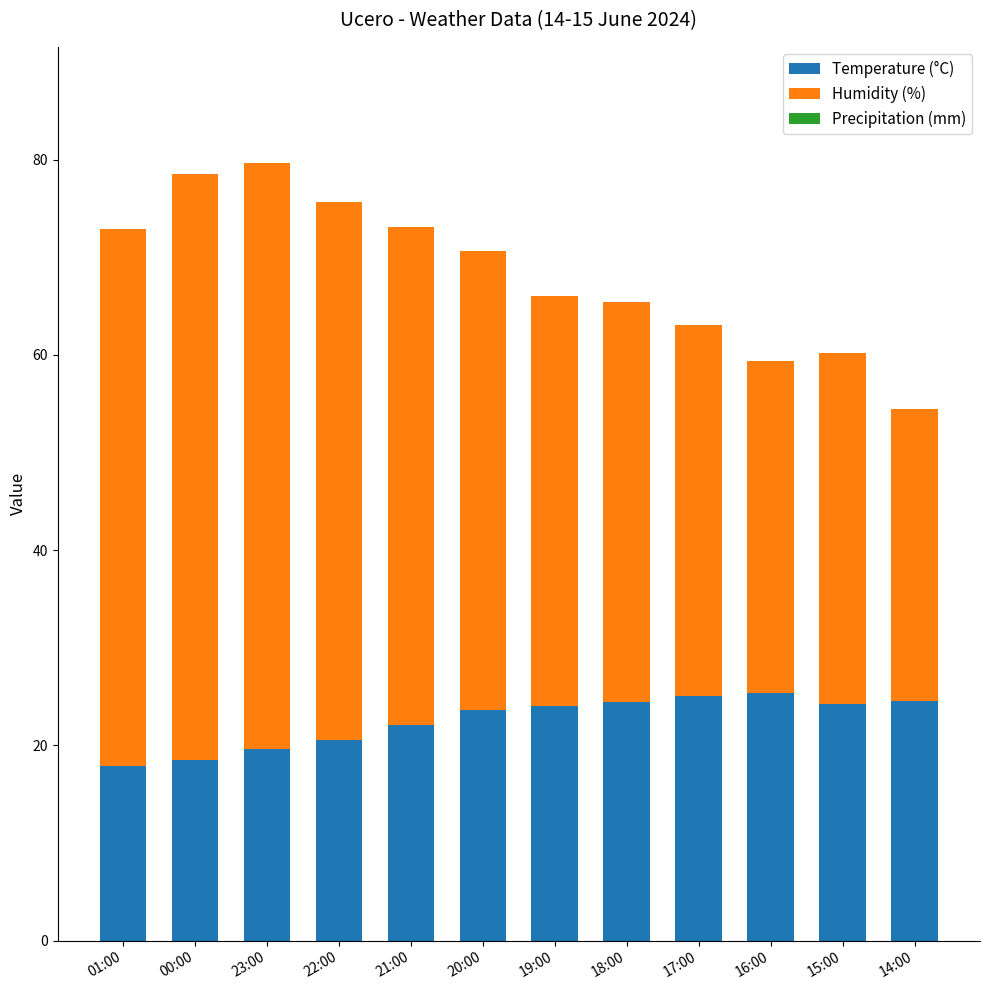

The value of Temperature (°C) at 19:00 is 34.1. True or false?

False